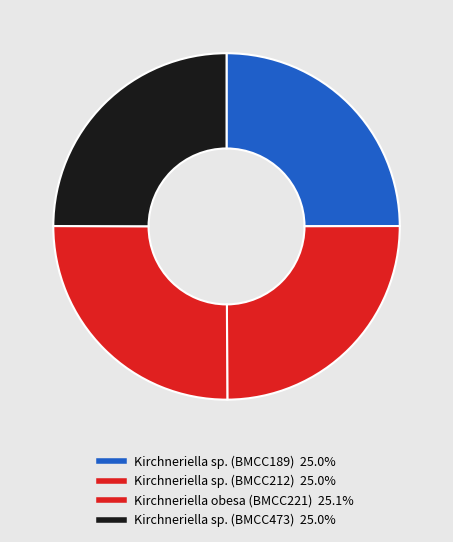

Approximately how many times larger is the value at Kirchneriella sp. (BMCC473) compared to Kirchneriella sp. (BMCC212)?

1.0